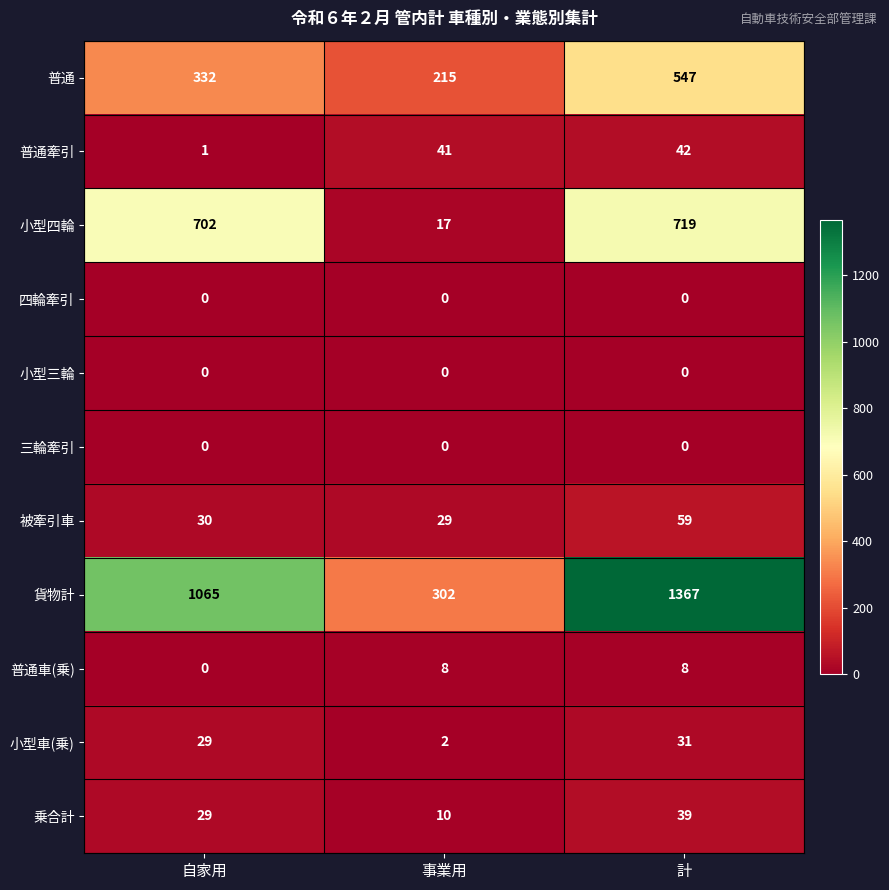

Which category has the lowest value in the 小型車(乗) series?

事業用